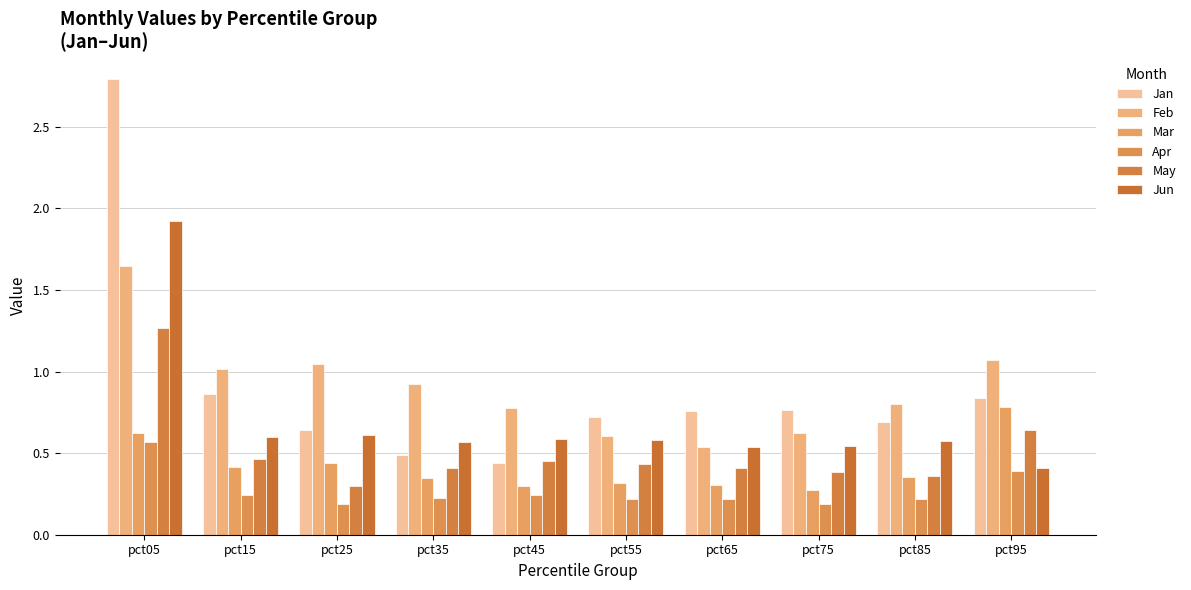

What is the total value across all series at pct85?

3.0